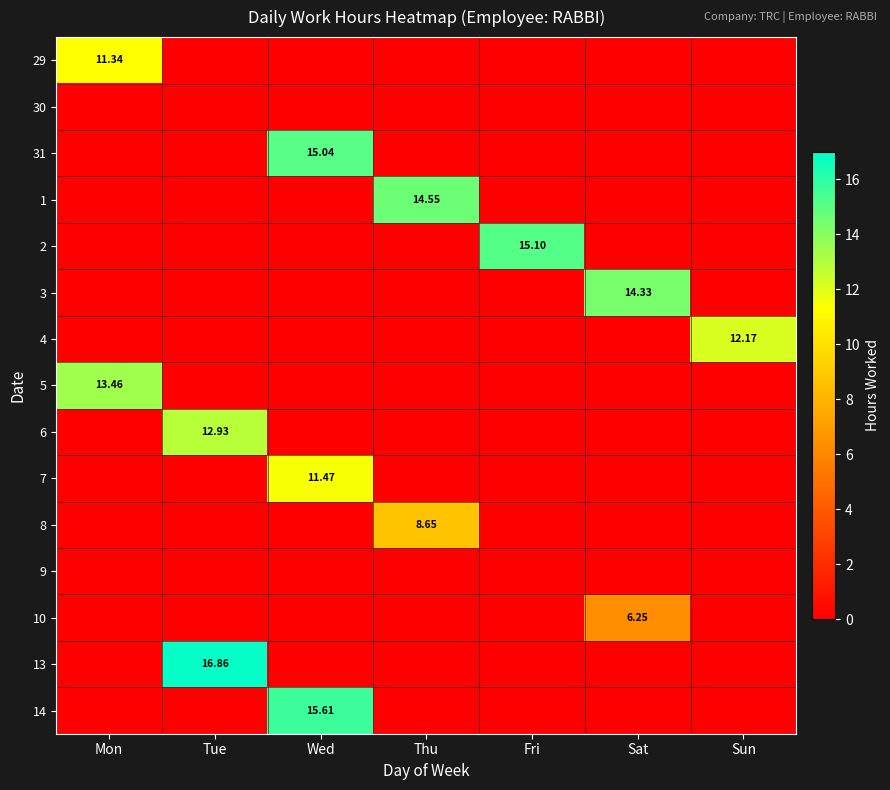

At Sat, list the series in order from largest to smallest.

3, 10, 29, 30, 31, 1, 2, 4, 5, 6, 7, 8, 9, 13, 14